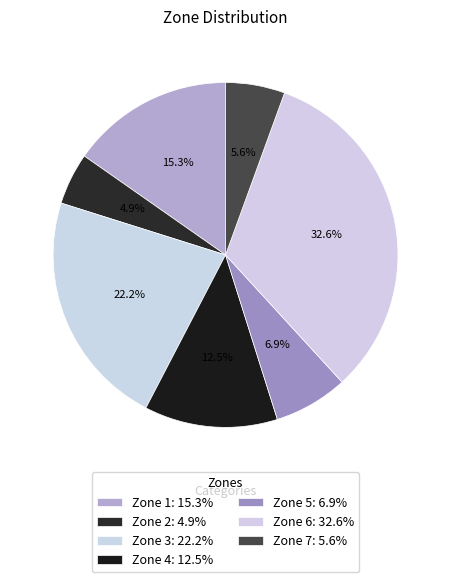

How many slices are in this pie chart?

7